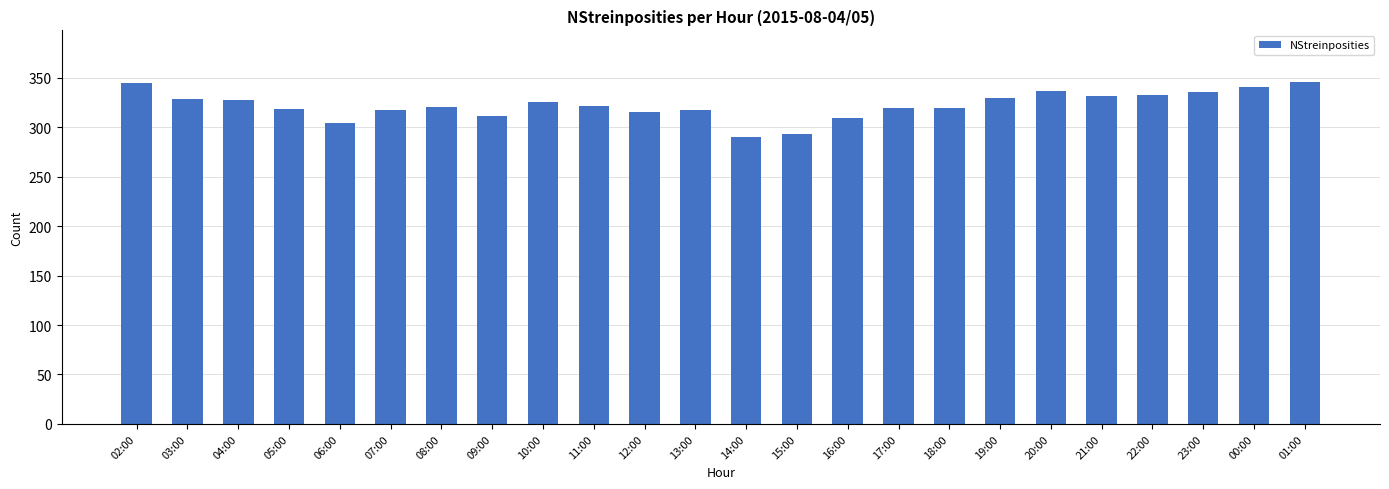

How many bars are there in total?

24